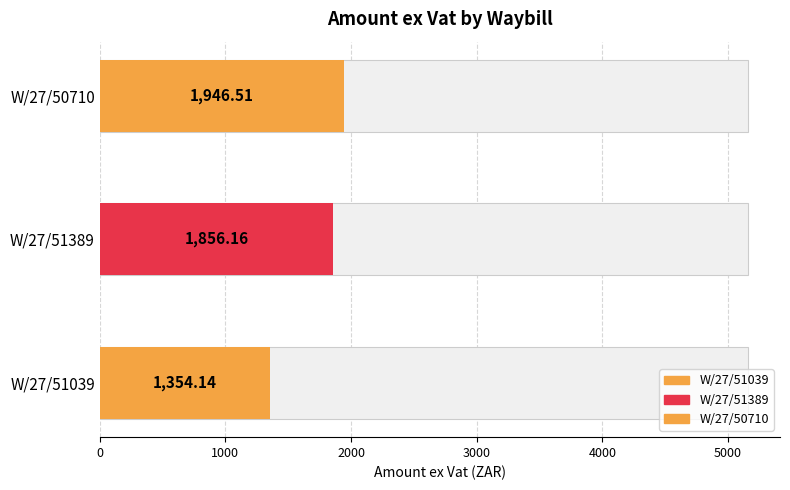

The chart shows a value of 1946.5 at W/27/50710. True or false?

True